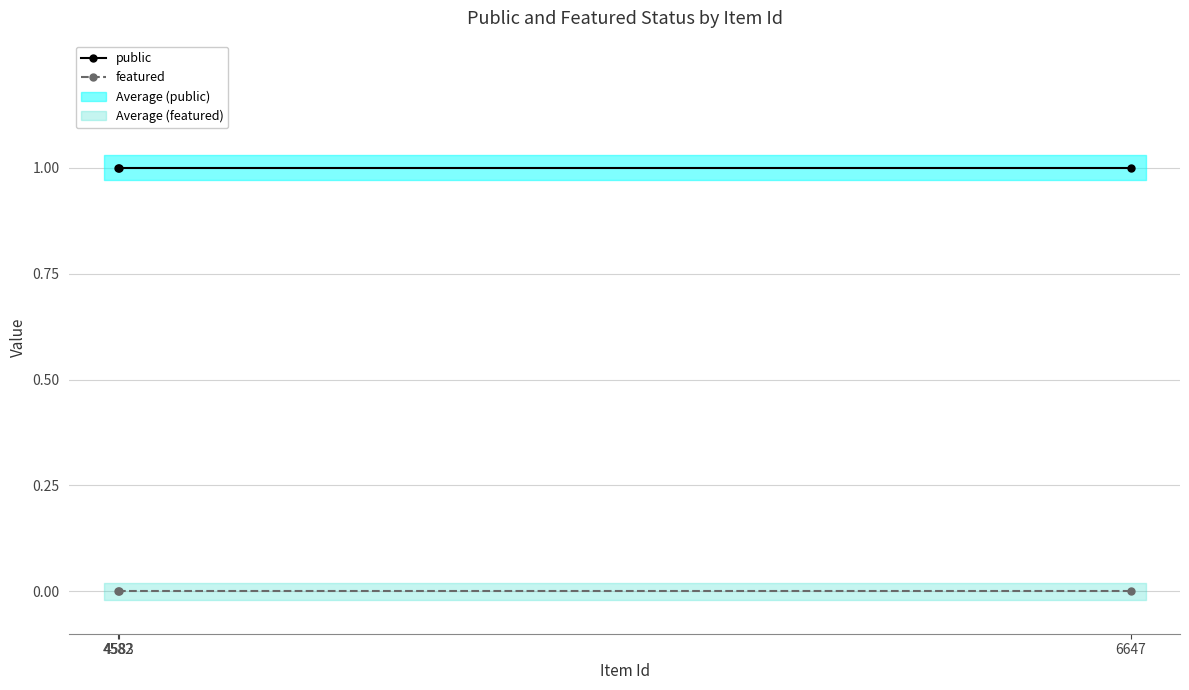

Is the value of public at 4582 greater than the value of featured at 6647?

Yes